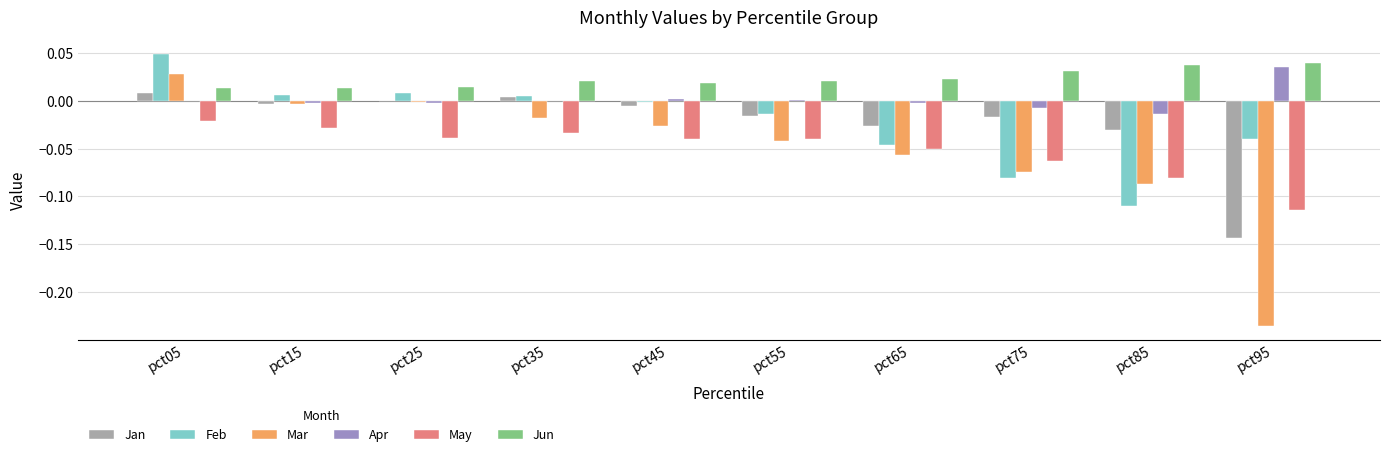

At which category is the sum across all series the highest?

pct05